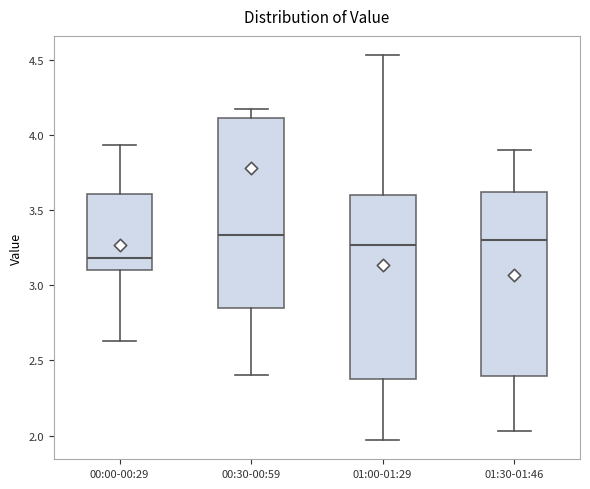

Where is the upper edge of the box for 01:00-01:29 on the y-axis? The values are not printed on the chart, so give them approximately, as read against the axis.

3.60